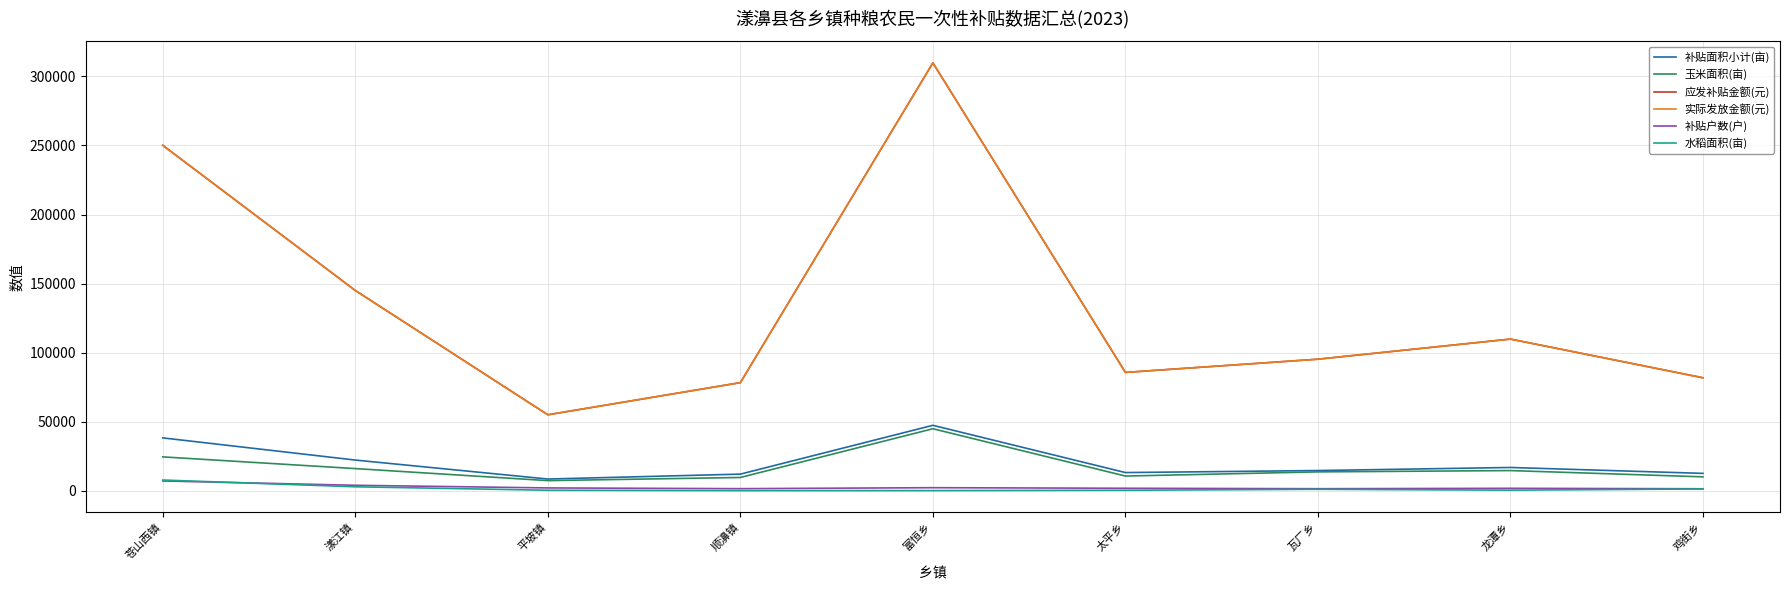

Which series changed the most between 苍山西镇 and 平坡镇?

实际发放金额(元)